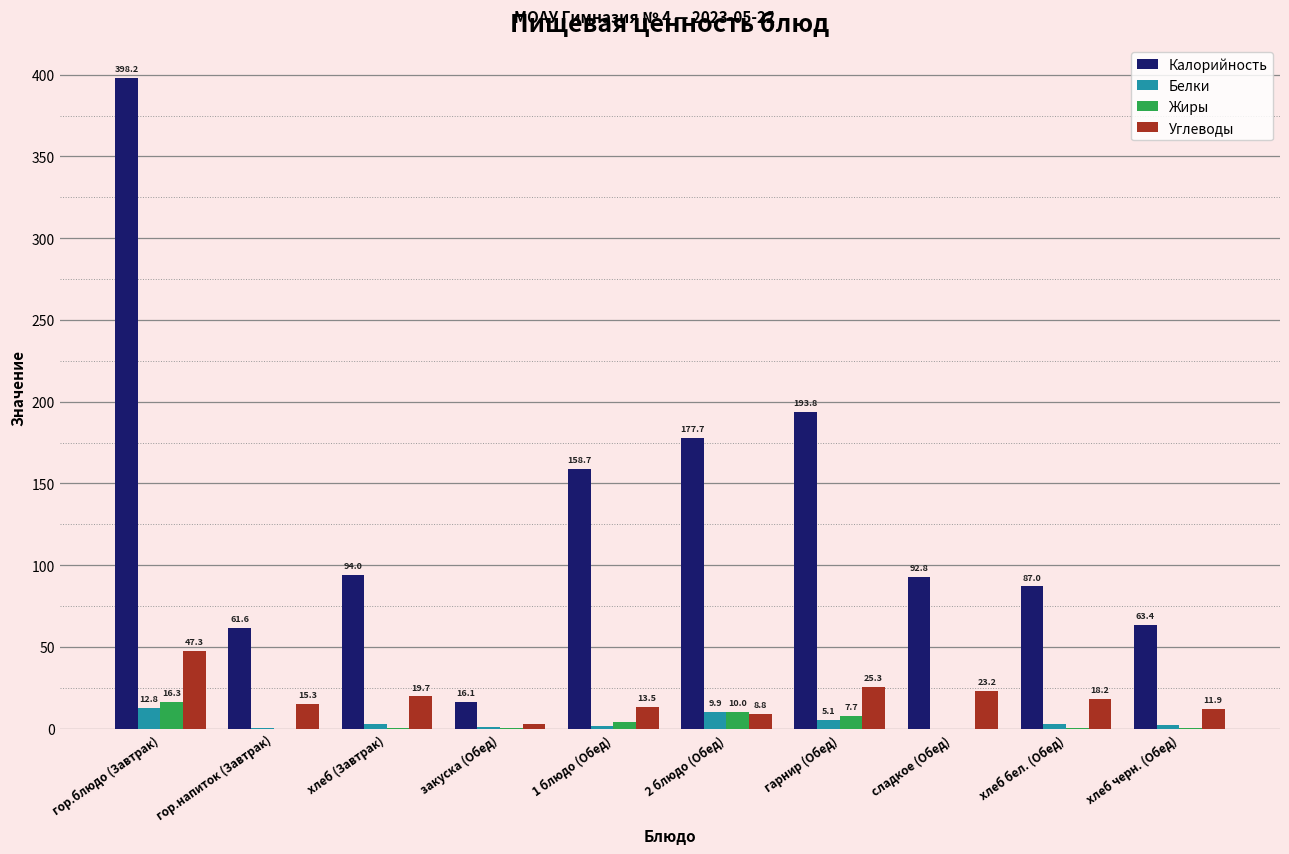

Are the bars grouped side by side (vs. stacked)?

Yes